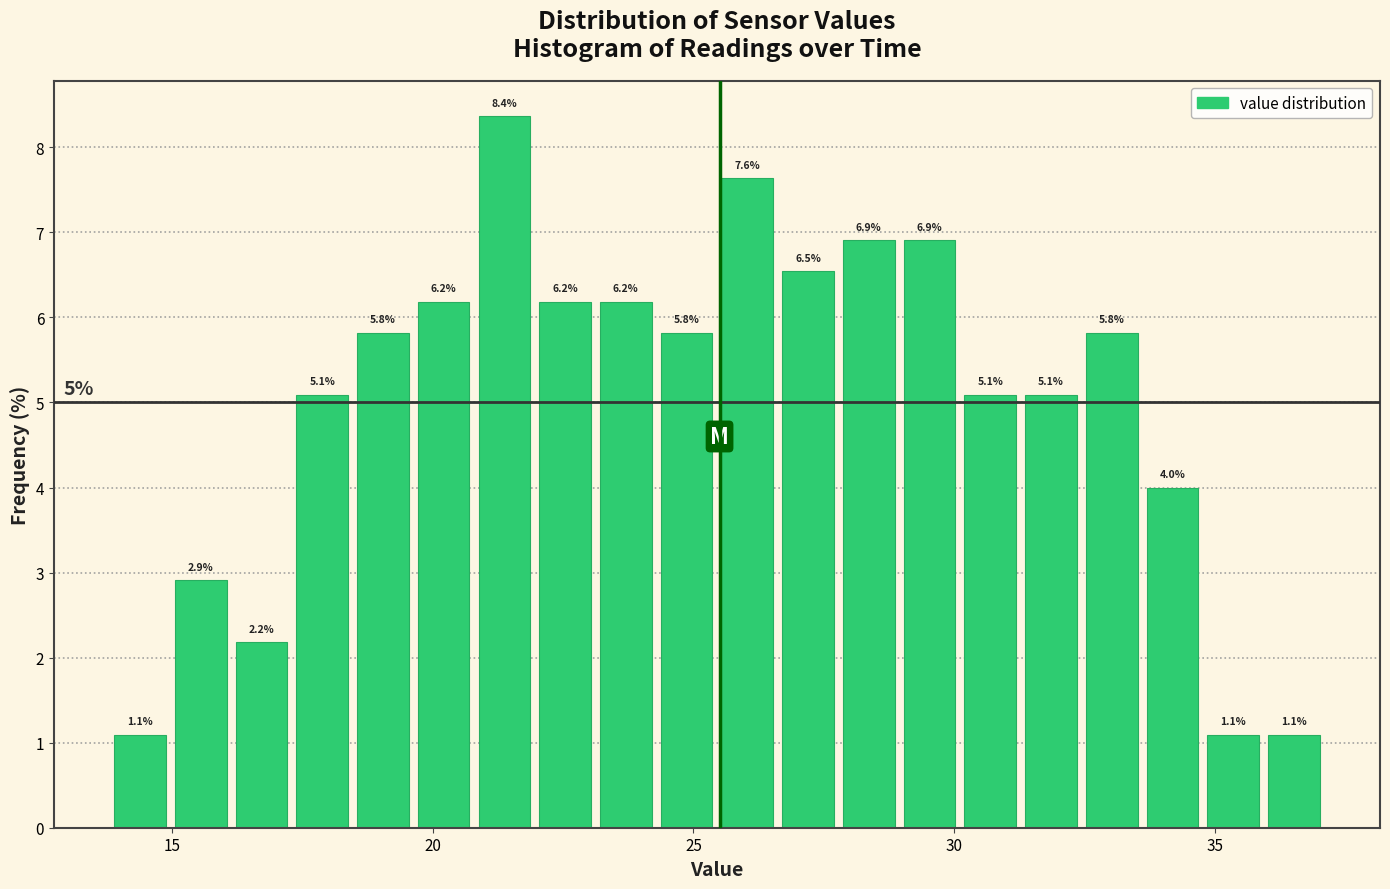

Read against the x-axis, roughly where is the centre of the tallest bar?

21.5